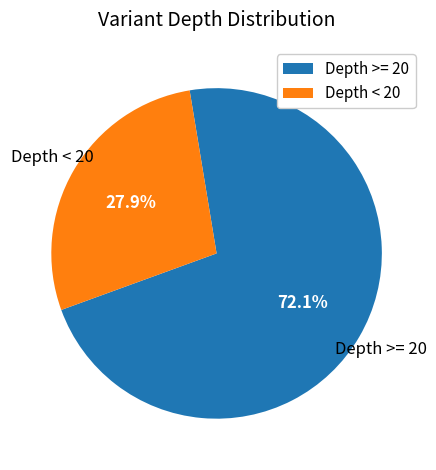

Is there any slice that represents more than half of the pie?

Yes